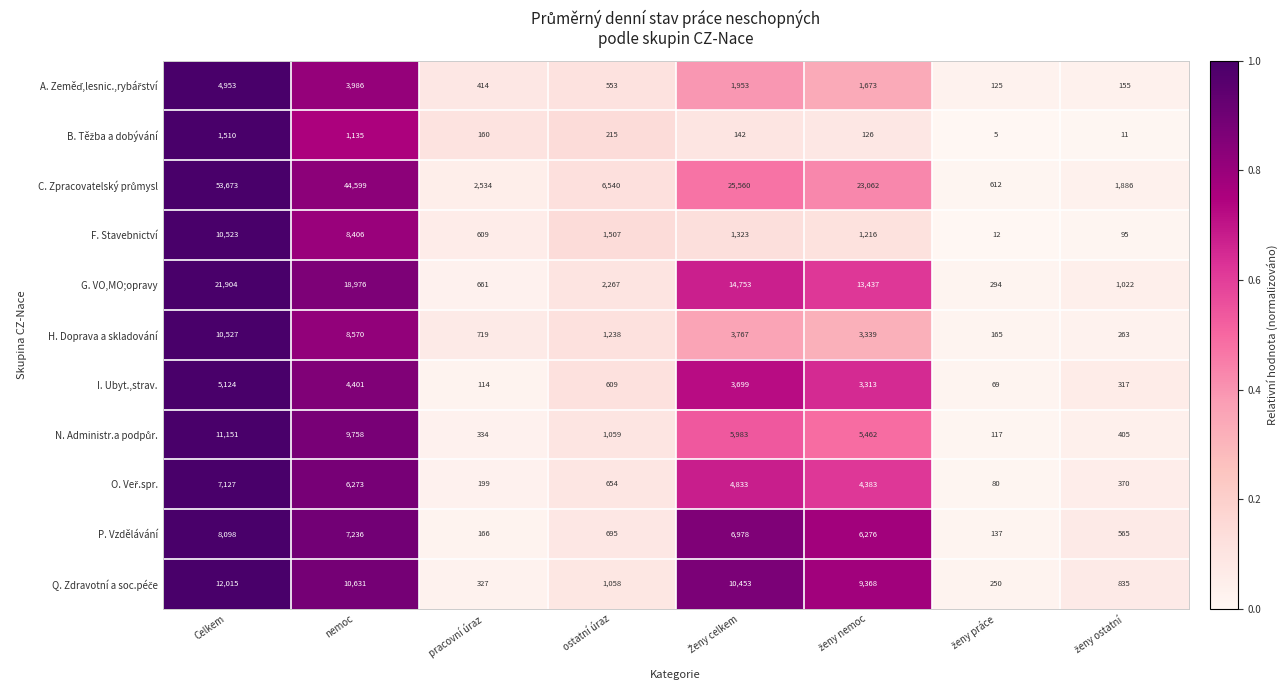

At which category is the sum across all series the highest?

Celkem